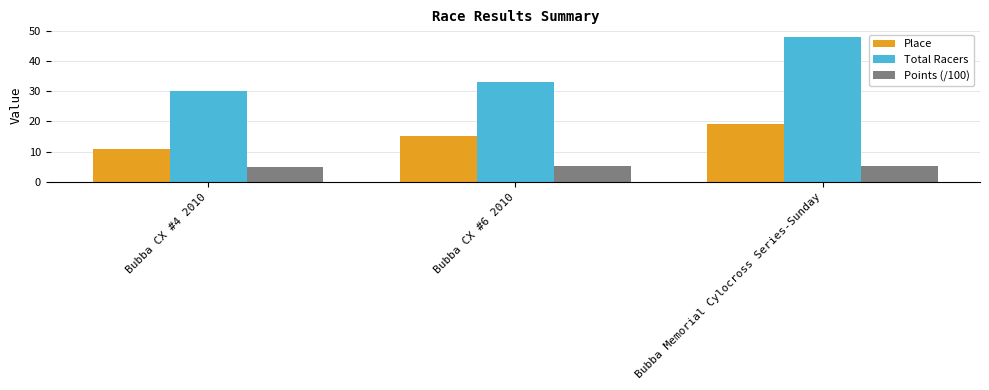

How many values in the Points (/100) series are below 5?

1